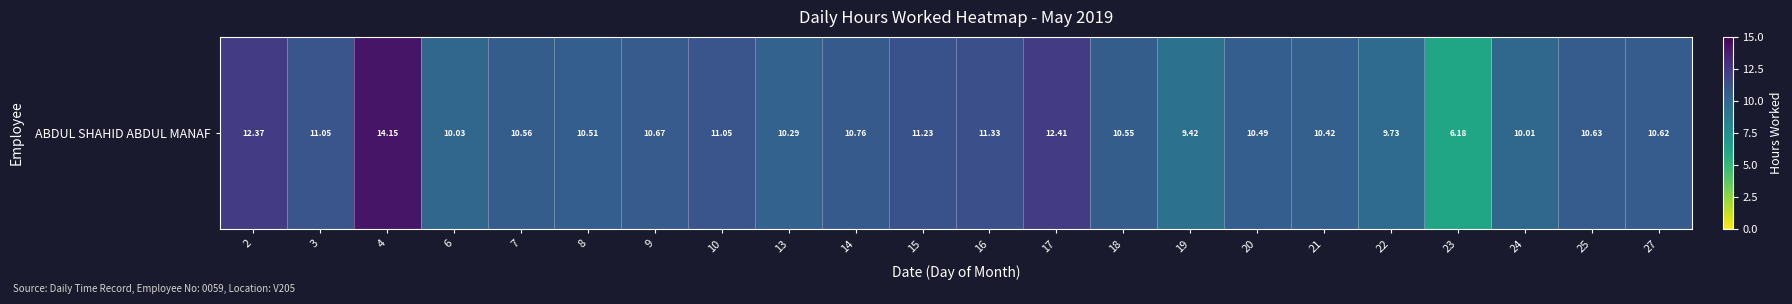

Reading left to right, list all the values displayed in this chart.

12.4	11.1	14.2	10.0	10.6	10.5	10.7	11.1	10.3	10.8	11.2	11.3	12.4	10.6	9.4	10.5	10.4	9.7	6.2	10.0	10.6	10.6